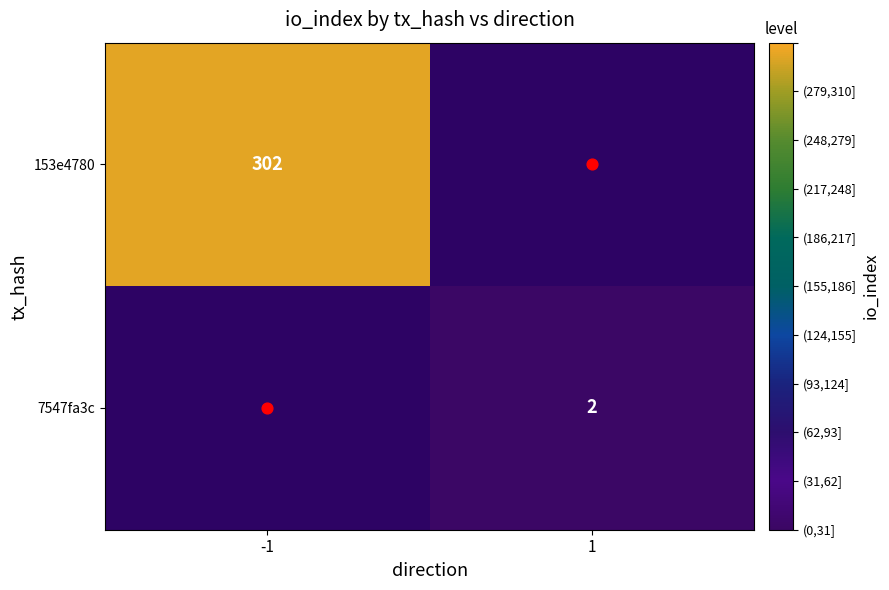

How many data points does each series have?

2